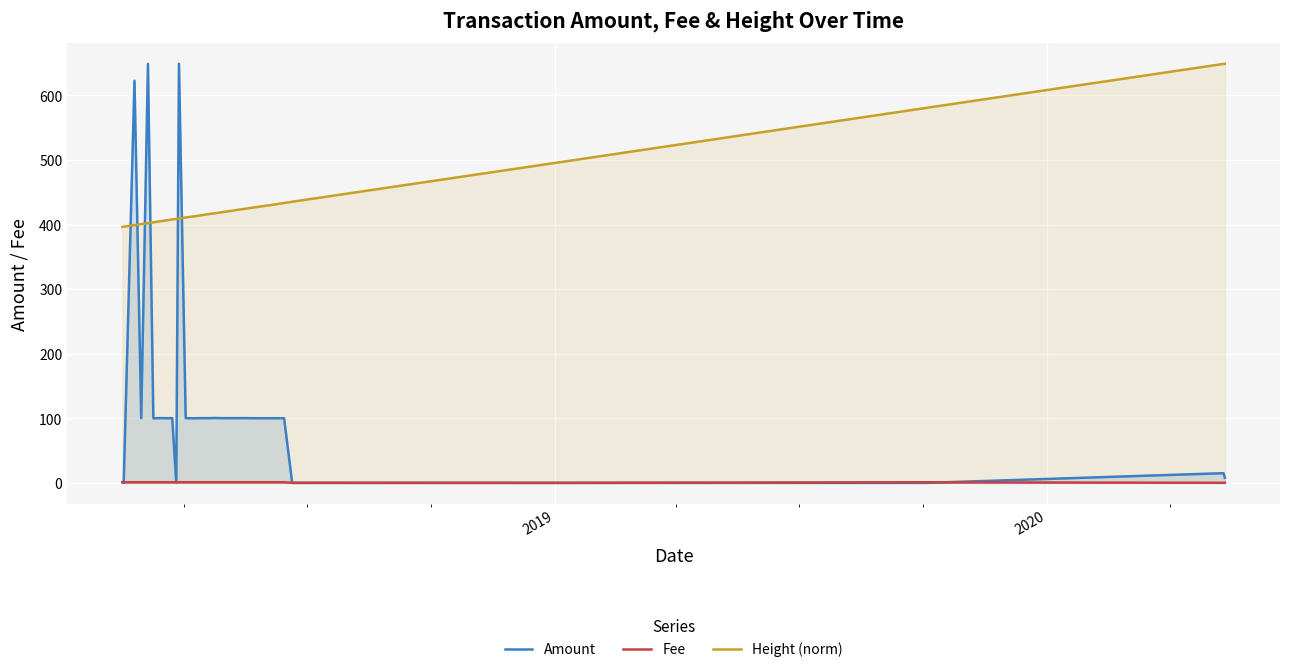

List the series in order of their overall mean, lowest first.

Fee, Amount, Height (norm)